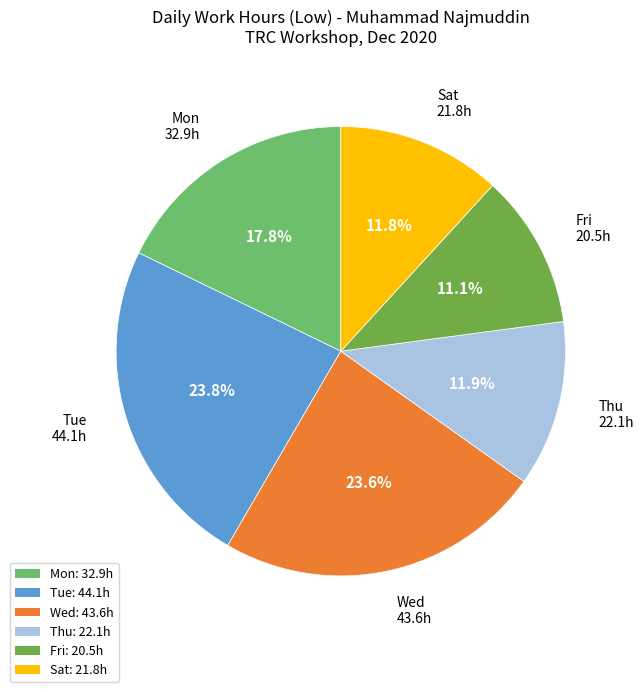

What is the ratio of the value at Mon: 32.9h to the value at Fri: 20.5h?

1.6